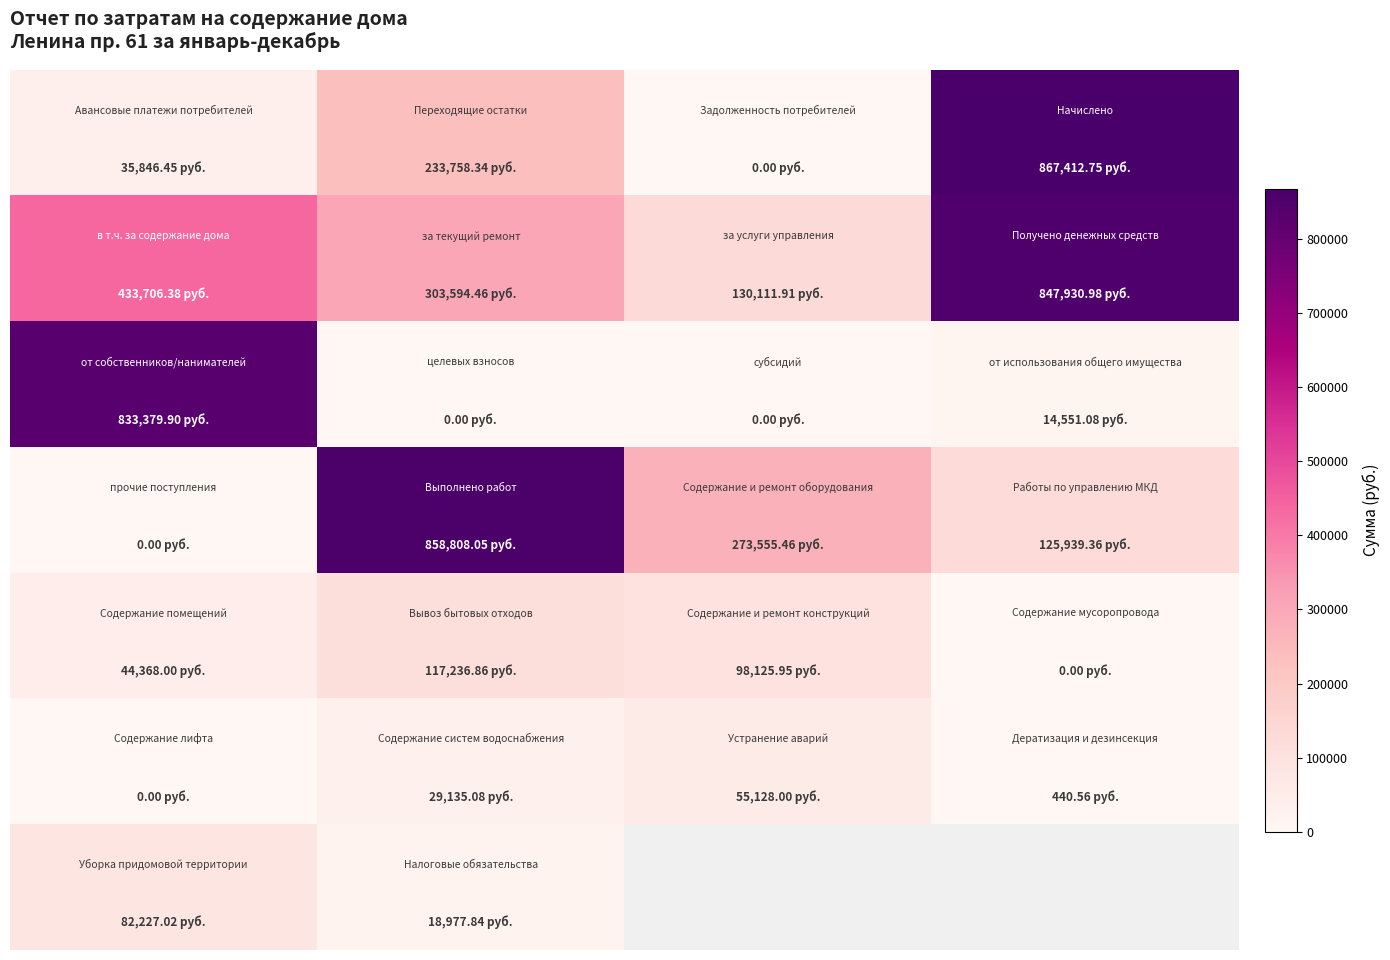

How many series are shown in this chart?

7